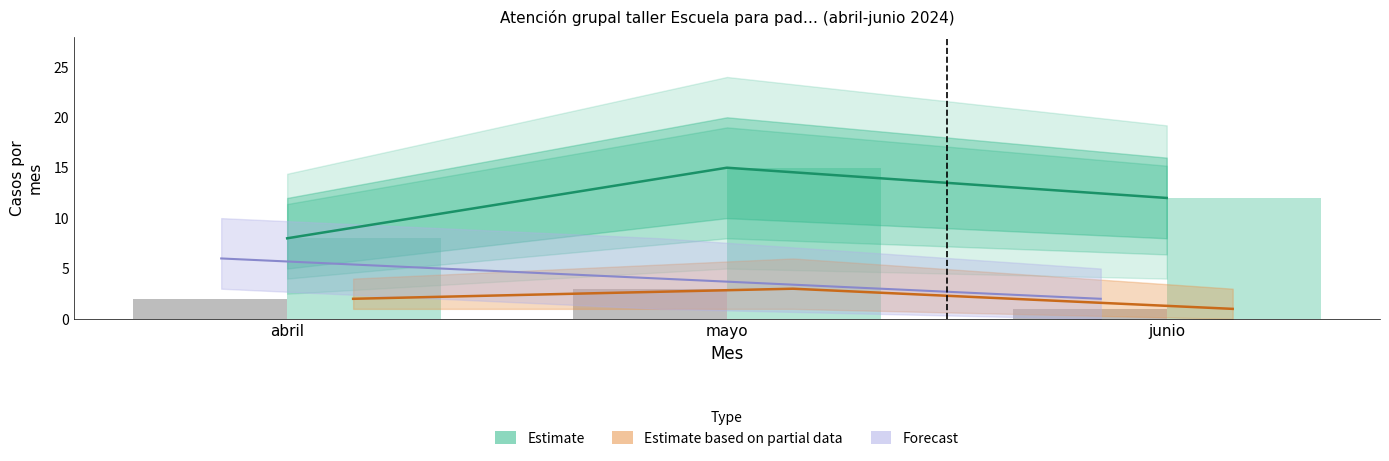

Reading left to right, list all the values displayed in this chart.

Masculino (bars): abril=2	mayo=3	junio=1
Femenino (bars): abril=8	mayo=15	junio=12